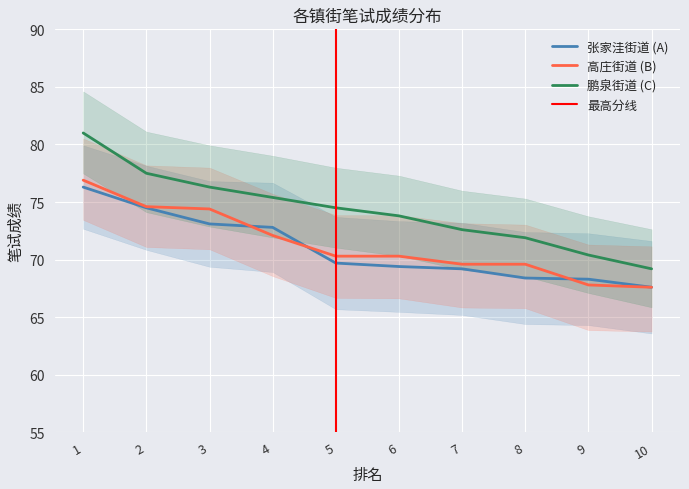

What is the total value across all series at 10?

204.4